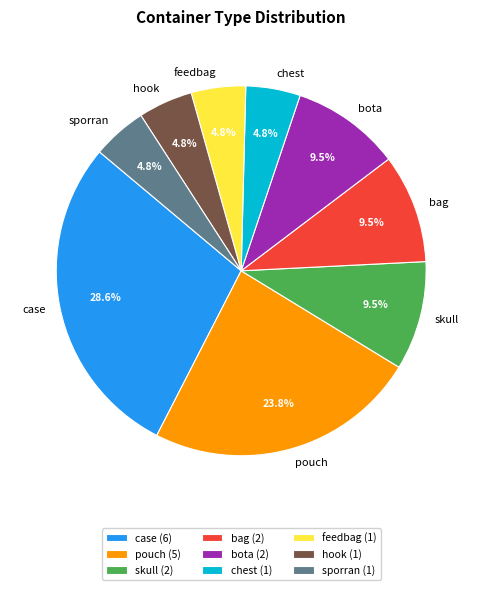

Which slice is the largest?

case